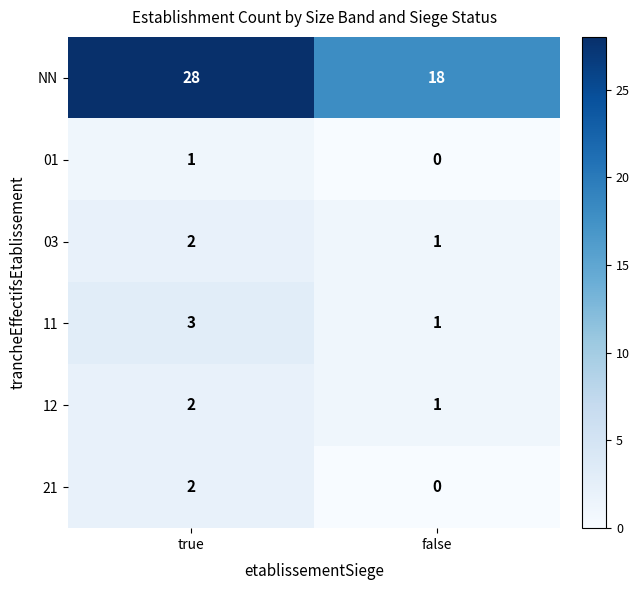

At which label is 03 closest to 1?

false